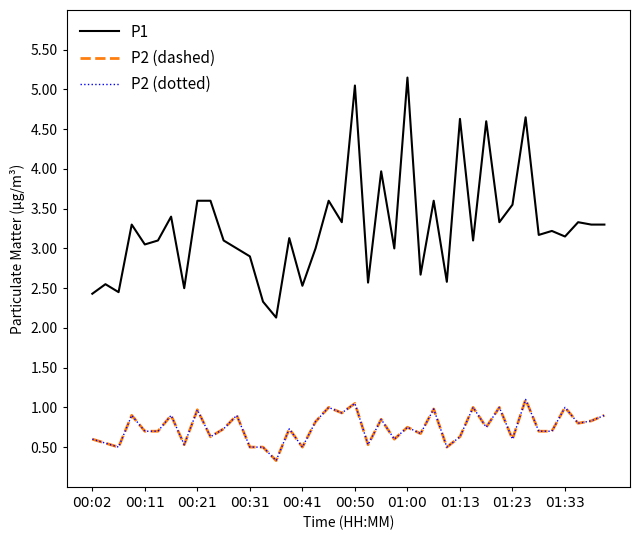

What is the greatest value displayed?

5.2